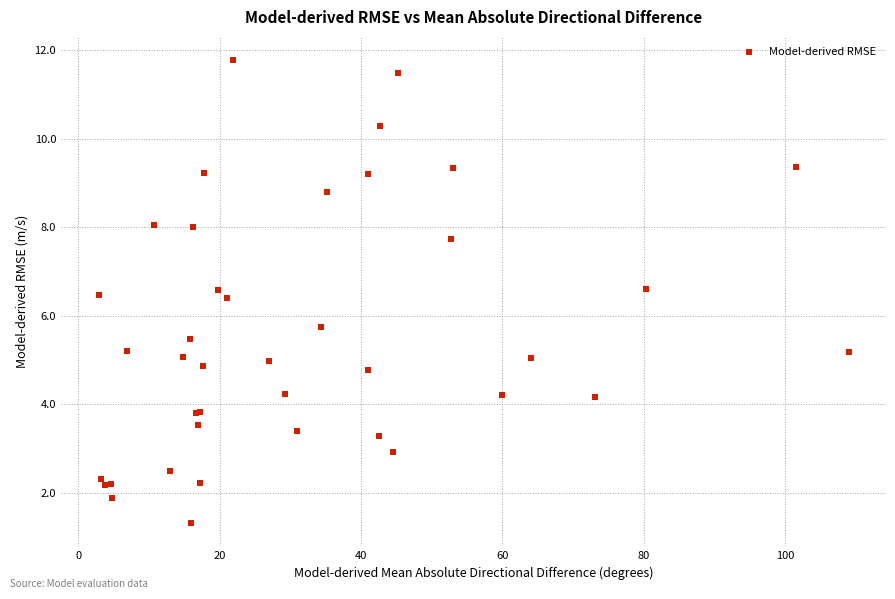

What Y value in the scatter plot is closest to 6?

5.7